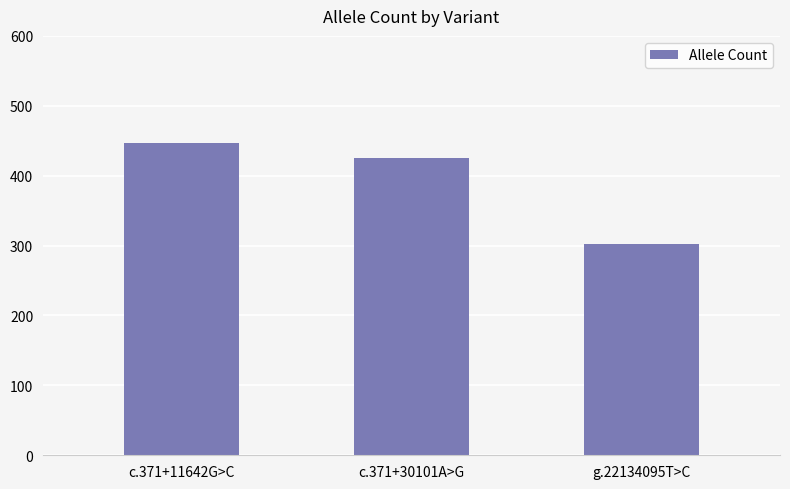

Is it true that the value at g.22134095T>C is 302?

True